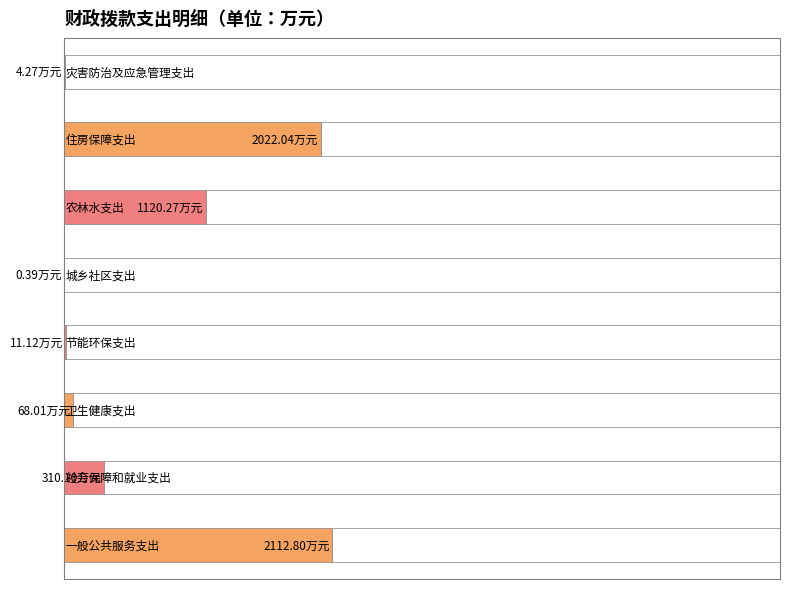

Does the chart contain stacked bars?

No